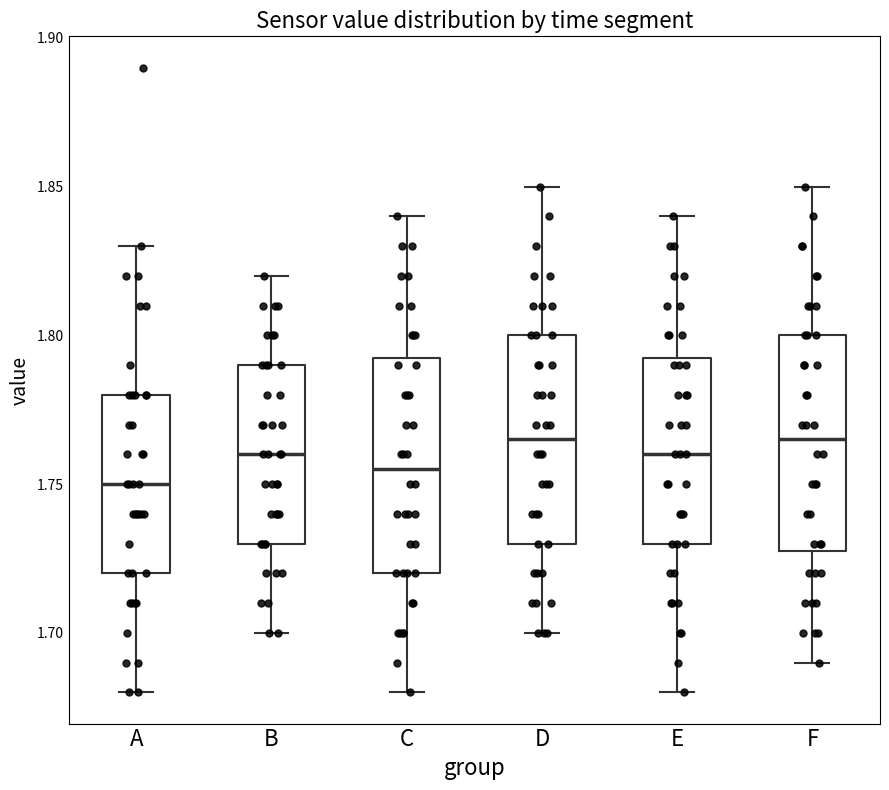

Where is the upper edge of the box for A on the y-axis? The values are not printed on the chart, so give them approximately, as read against the axis.

1.780